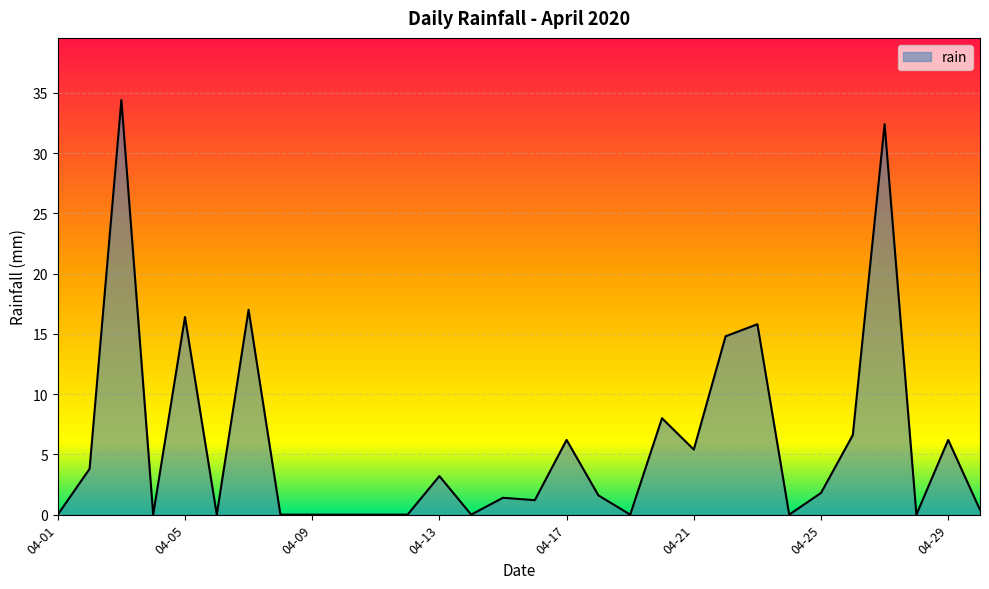

How many values exceed 1?

17